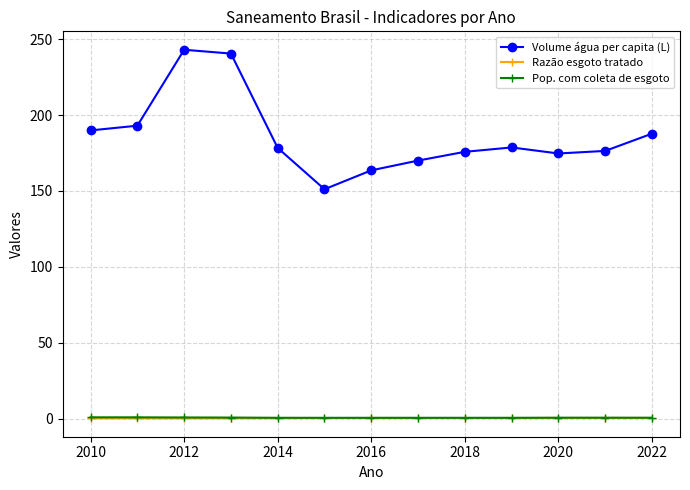

What is the average value of the Pop. com coleta de esgoto series?

0.6